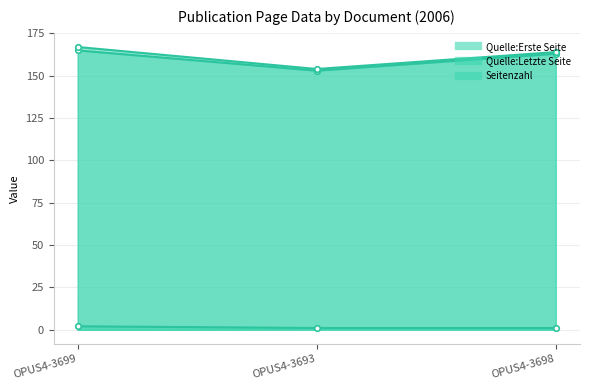

At OPUS4-3698, list the series in order from smallest to largest.

Seitenzahl, Quelle:Erste Seite, Quelle:Letzte Seite